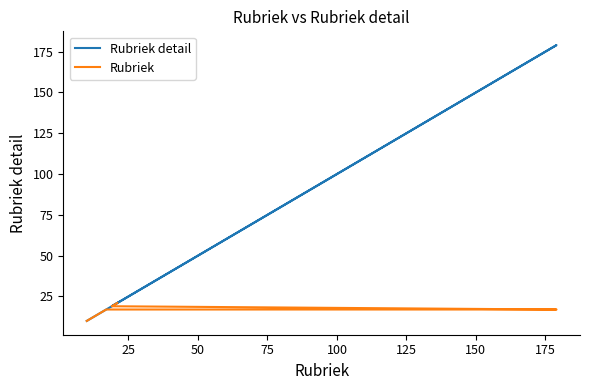

True or false: Rubriek and Rubriek detail cross at least once.

False